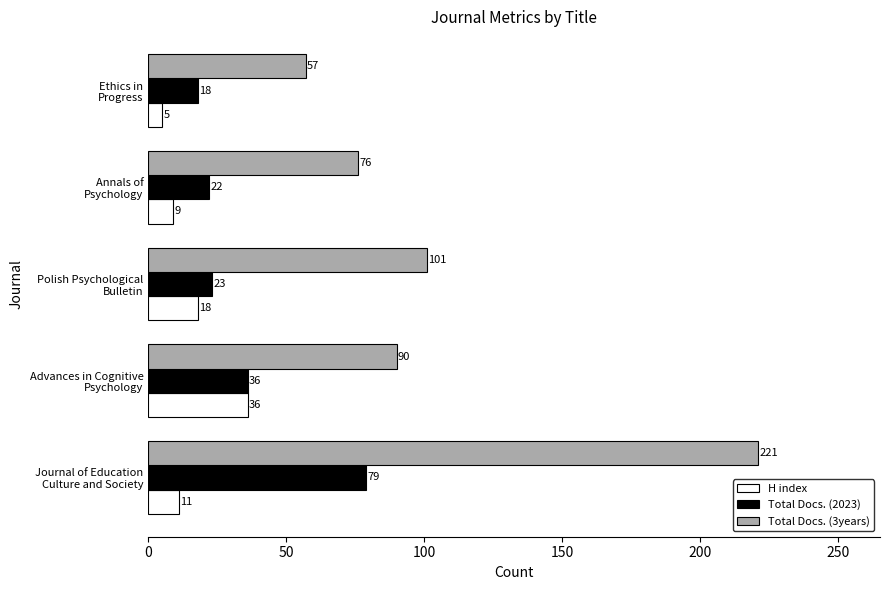

Which series has the widest spread of values?

Total Docs. (3years)